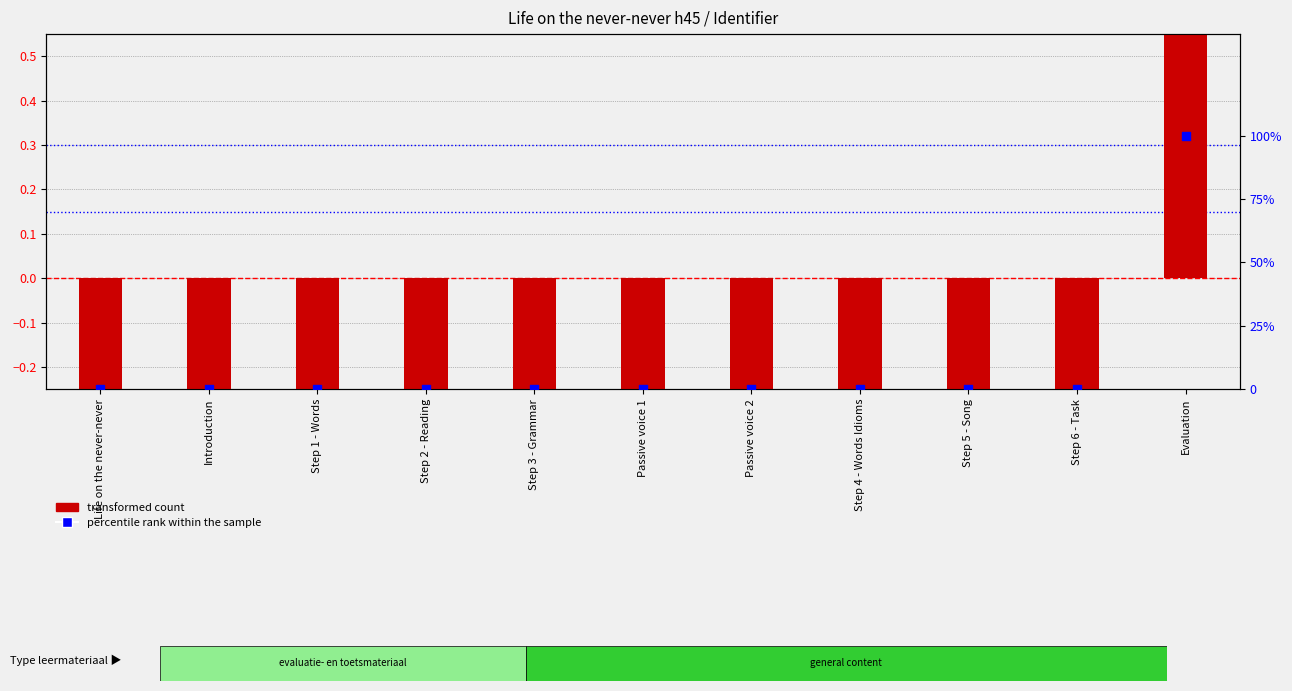

Which series contains the lowest Y value?

transformed count